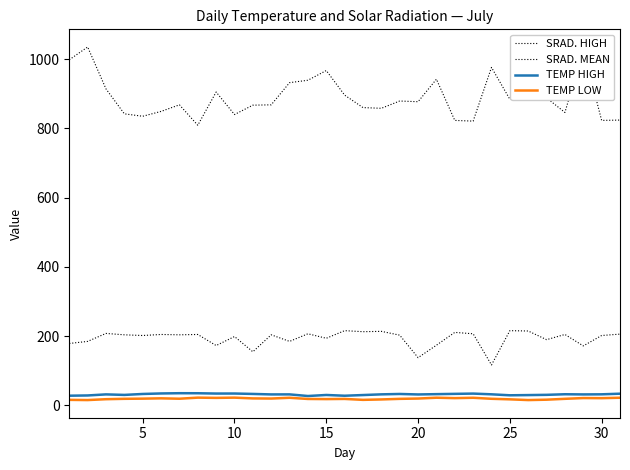

Does the chart have visible grid lines?

No